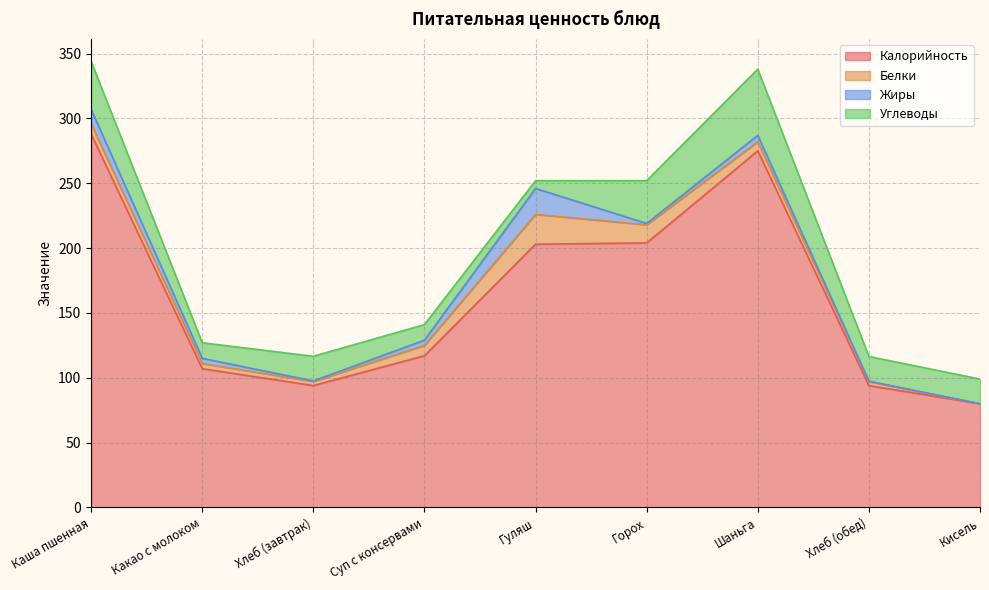

List the labels in order of Жиры value, largest first.

Гуляш, Каша пшенная, Шаньга, Какао с молоком, Суп с консервами, Горох, Хлеб (завтрак), Хлеб (обед), Кисель